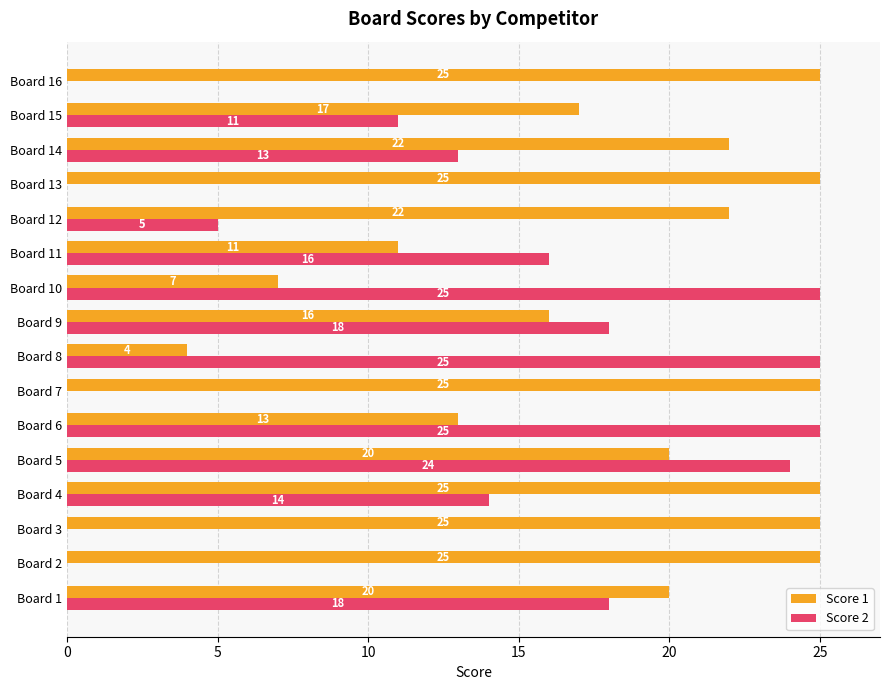

The Score 1 series shows 17 at Board 15. True or false?

True